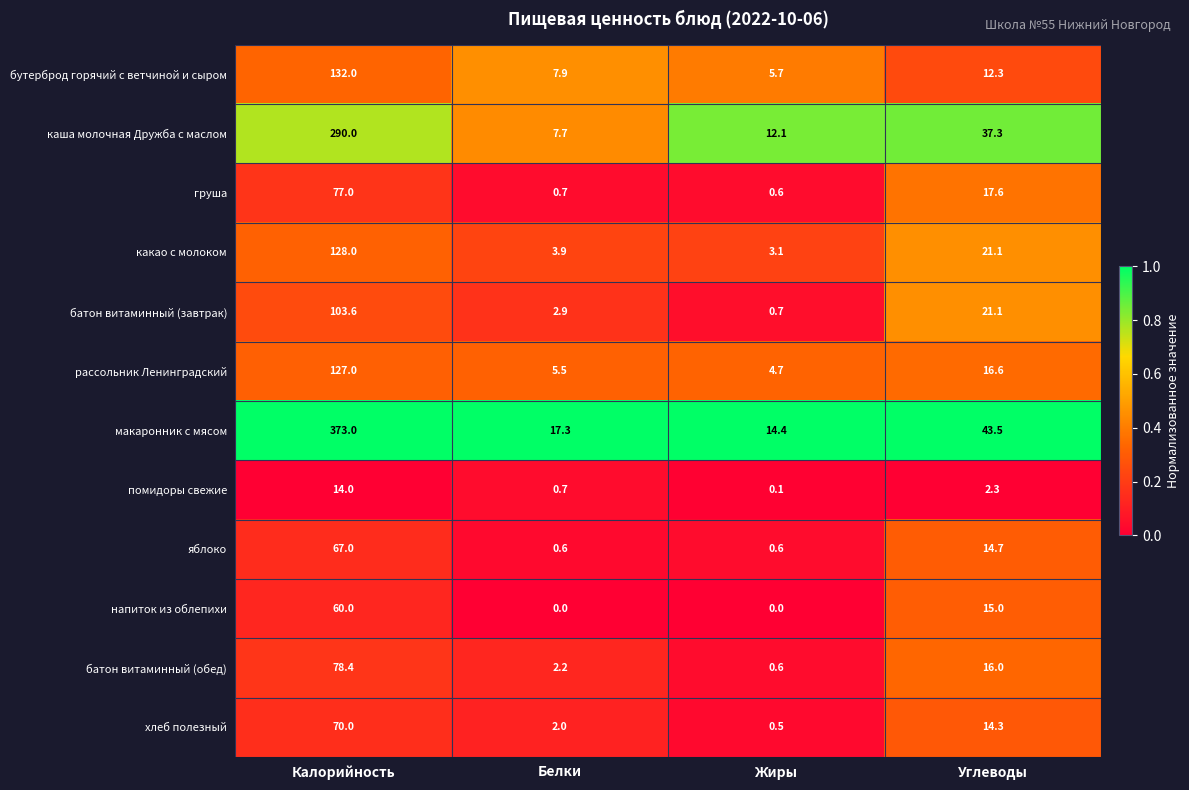

True or false: помидоры свежие has a value of 1.3 at Углеводы.

False